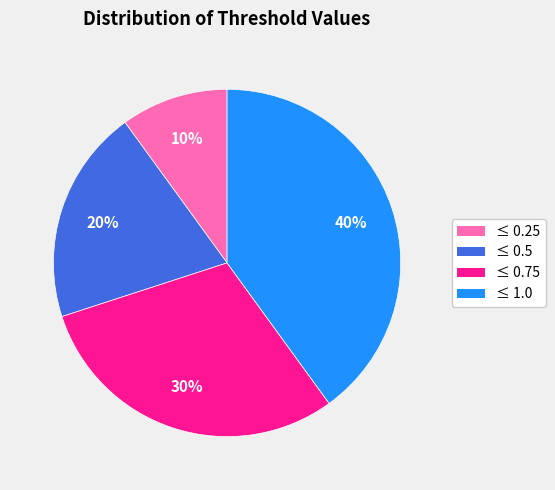

Is there any slice that represents more than half of the pie?

No